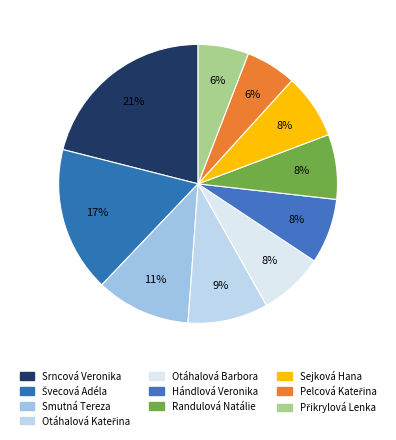

To the nearest percent, what is the average slice percentage?

10%